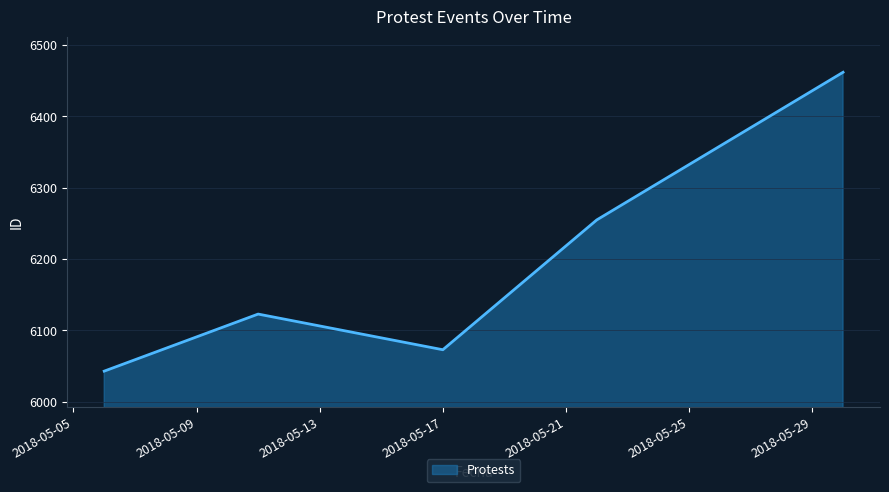

What is the smallest value displayed?

6043